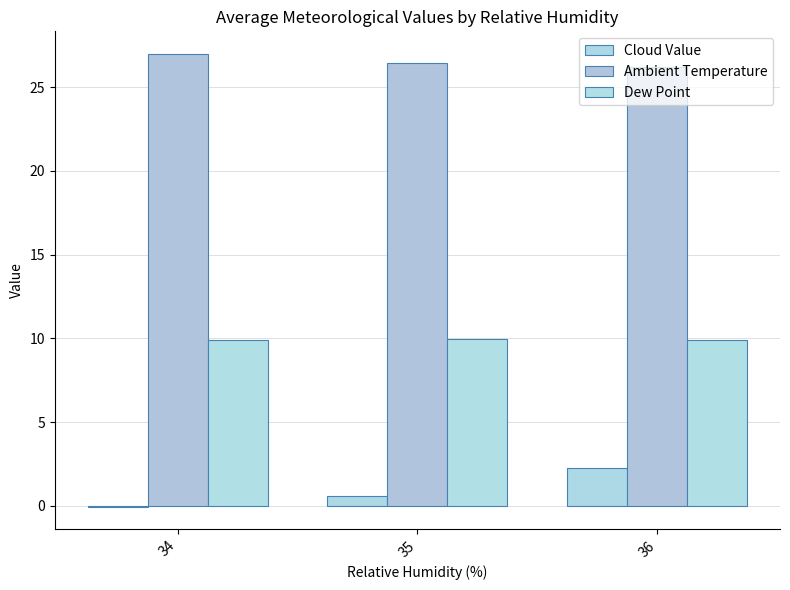

What is the sum of all Ambient Temperature values?

79.7